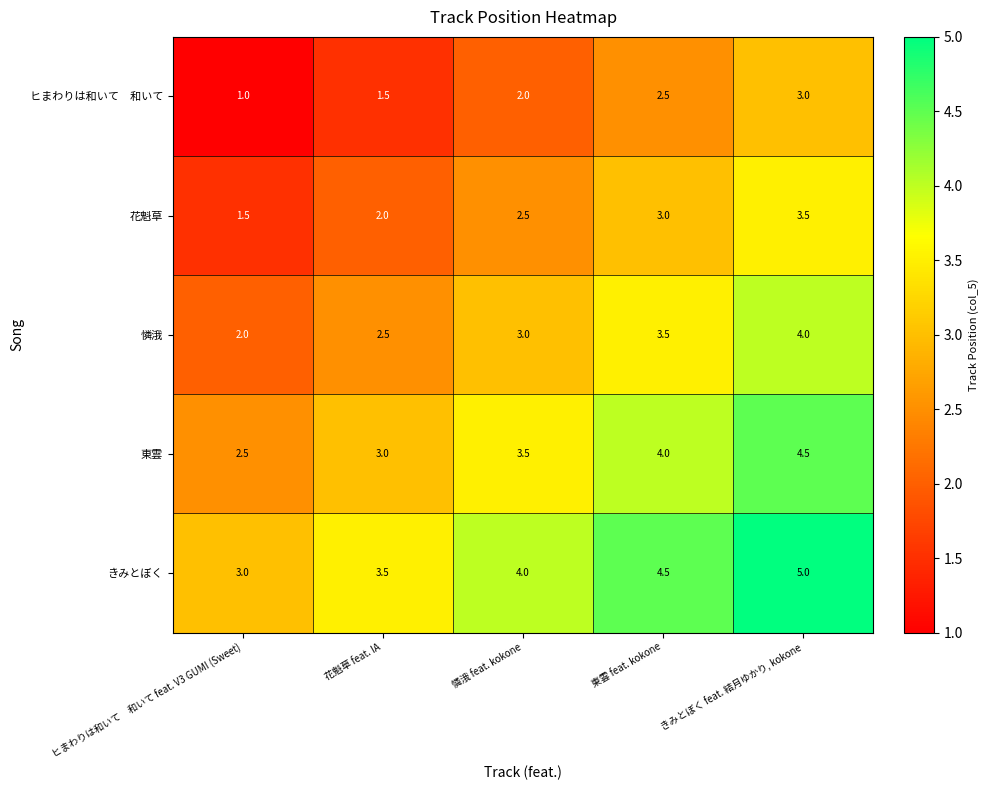

The value of 花魁草 at 憐涐 feat. kokone is 1.7. True or false?

False